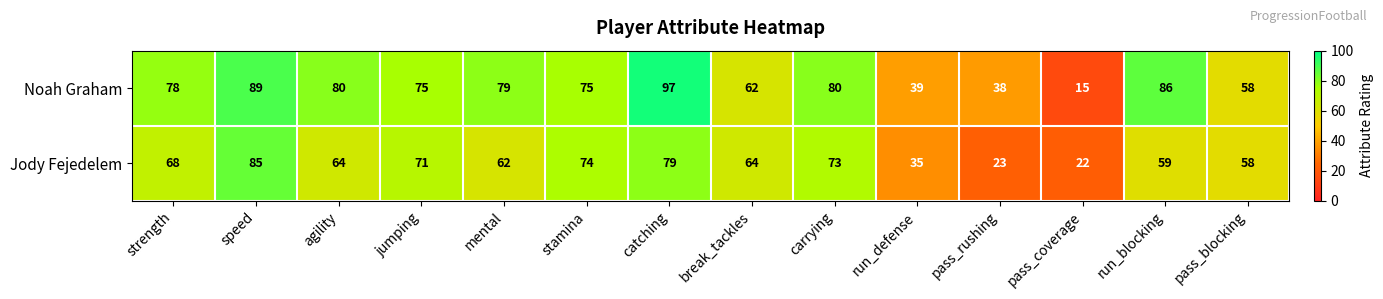

What is the average value of the Jody Fejedelem series?

60